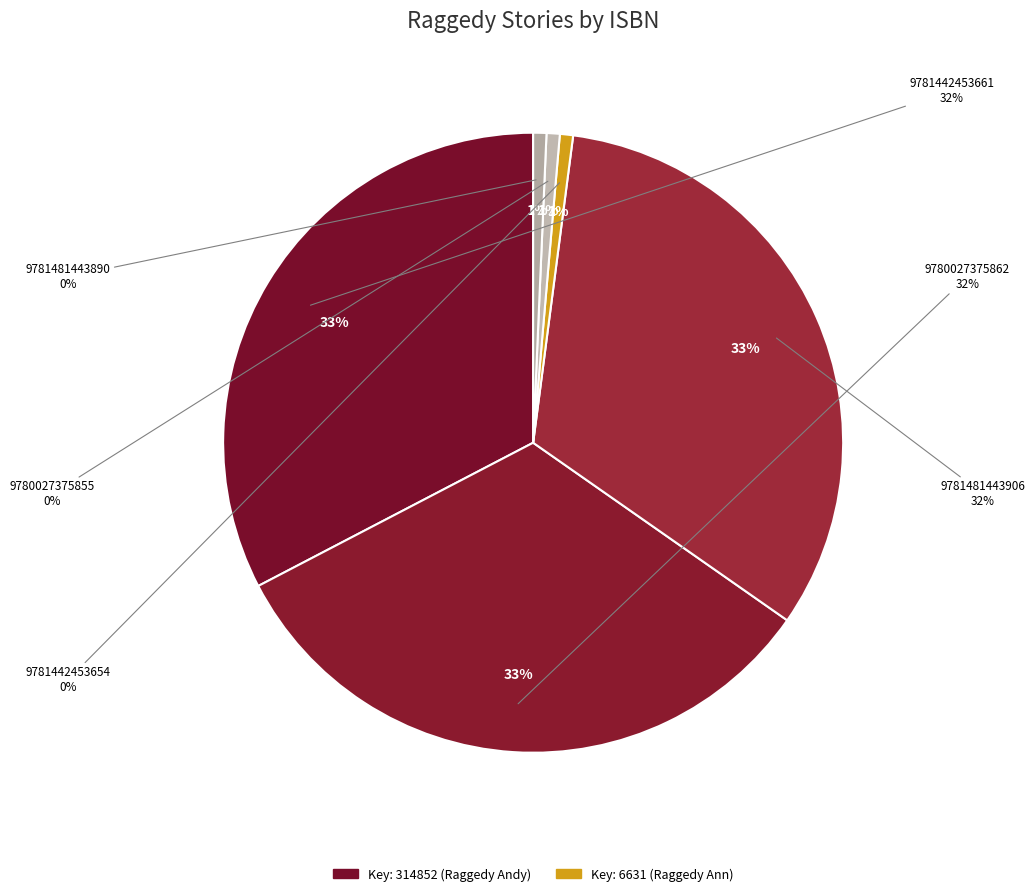

What is the change in value from 9781481443906 to 9780027375855?

-308221